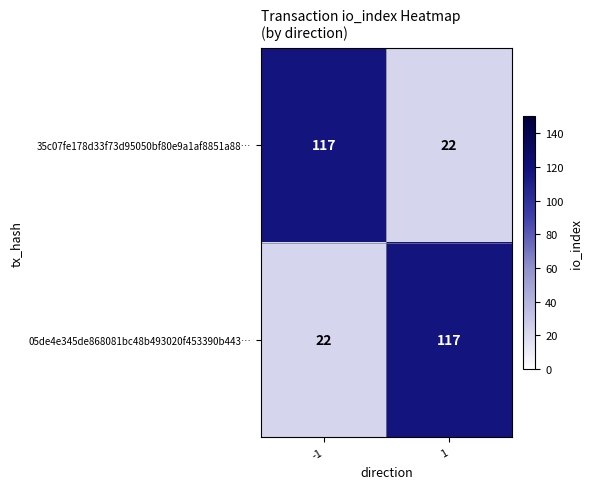

What is the difference between the maximum and minimum values in the 05de4e345de868081bc48b493020f453390b443… series?

95